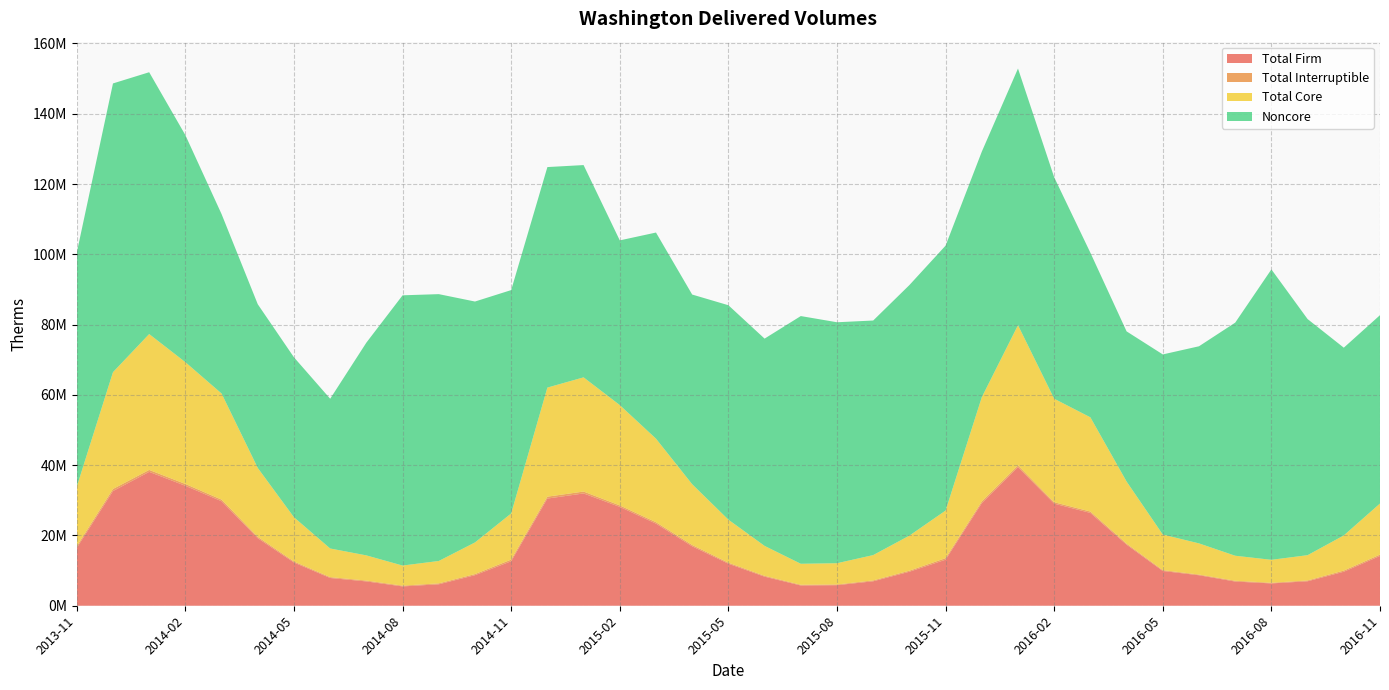

Reading right to left, transcribe all the data shown in this chart.

Total Firm: 2016-11=14168023	2016-10=9675432	2016-09=6961175	2016-08=6354198	2016-07=6884140	2016-06=8675853	2016-05=9888580	2016-04=17381899	2016-03=26406770	2016-02=29051471	2016-01=39426861	2015-12=29189813	2015-11=13103163	2015-10=9677326	2015-09=6957961	2015-08=5849490	2015-07=5765867	2015-06=8273412	2015-05=11964679	2015-04=16913305	2015-03=23368270	2015-02=28129806	2015-01=31953142	2014-12=30498867	2014-11=12660619	2014-10=8693828	2014-09=6105586	2014-08=5498677	2014-07=6922621	2014-06=7895617	2014-05=12299626	2014-04=19218448	2014-03=29733819	2014-02=34131394	2014-01=38097877	2013-12=32626275	2013-11=16473275
Total Interruptible: 2016-11=378186	2016-10=329121	2016-09=233405	2016-08=180012	2016-07=228897	2016-06=195507	2016-05=239480	2016-04=288038	2016-03=399567	2016-02=401562	2016-01=492374	2015-12=476504	2015-11=439981	2015-10=297892	2015-09=249105	2015-08=199931	2015-07=205413	2015-06=240524	2015-05=282941	2015-04=373015	2015-03=403675	2015-02=419792	2015-01=541590	2014-12=538938	2014-11=472873	2014-10=313034	2014-09=263729	2014-08=220229	2014-07=239824	2014-06=249477	2014-05=287525	2014-04=382909	2014-03=460577	2014-02=523743	2014-01=558326	2013-12=603447	2013-11=475068
Total Core: 2016-11=14546209	2016-10=10004553	2016-09=7194580	2016-08=6534210	2016-07=7113037	2016-06=8871360	2016-05=10128060	2016-04=17669937	2016-03=26806337	2016-02=29453033	2016-01=39919235	2015-12=29666317	2015-11=13543144	2015-10=9975218	2015-09=7207066	2015-08=6049421	2015-07=5971280	2015-06=8513936	2015-05=12247620	2015-04=17286320	2015-03=23771945	2015-02=28549598	2015-01=32494732	2014-12=31037805	2014-11=13133492	2014-10=9006862	2014-09=6369315	2014-08=5718906	2014-07=7162445	2014-06=8145094	2014-05=12587151	2014-04=19601357	2014-03=30194396	2014-02=34655137	2014-01=38656203	2013-12=33229722	2013-11=16948343
Noncore: 2016-11=53596303	2016-10=53420952	2016-09=67183028	2016-08=82640639	2016-07=66329579	2016-06=56089235	2016-05=51257102	2016-04=42731425	2016-03=46827836	2016-02=63009506	2016-01=73027260	2015-12=69873927	2015-11=75388536	2015-10=71296621	2015-09=66745685	2015-08=68567121	2015-07=70486977	2015-06=58983155	2015-05=61014083	2015-04=53979036	2015-03=58650196	2015-02=46864725	2015-01=60404698	2014-12=62749109	2014-11=63553432	2014-10=68551045	2014-09=75929244	2014-08=76896348	2014-07=60549142	2014-06=42610815	2014-05=45507535	2014-04=46583480	2014-03=51049524	2014-02=64605124	2014-01=74500359	2013-12=82165316	2013-11=66584523